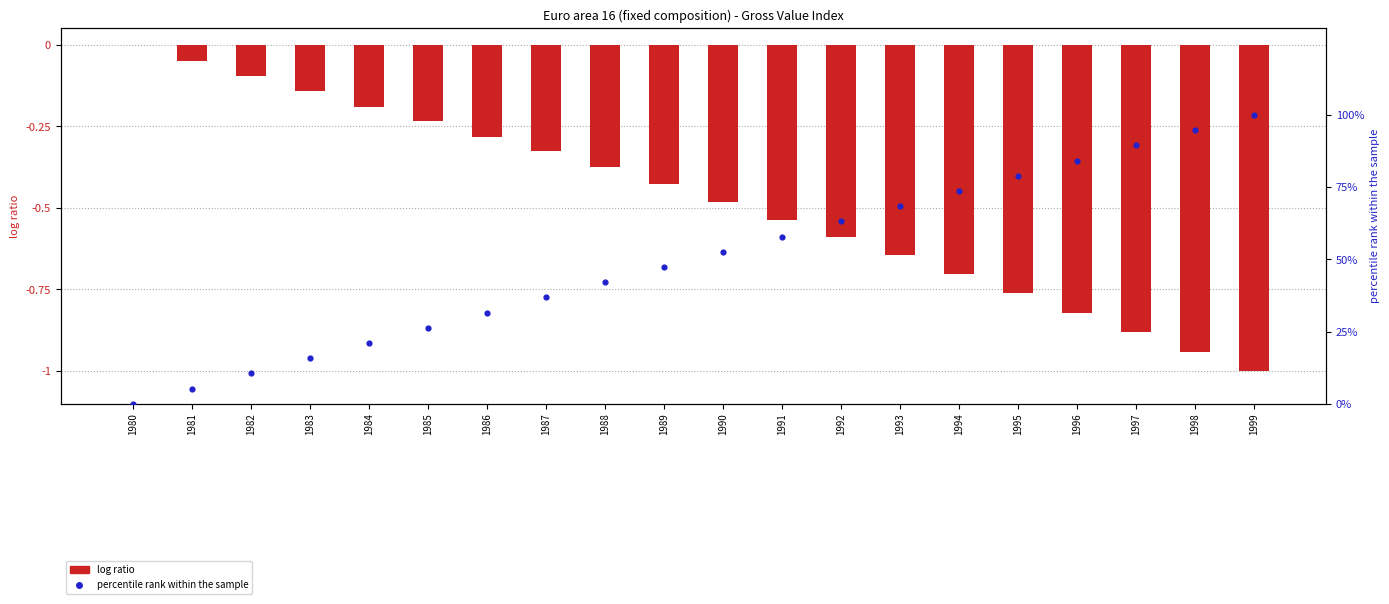

What is the total value across all series at 1998?

93.8